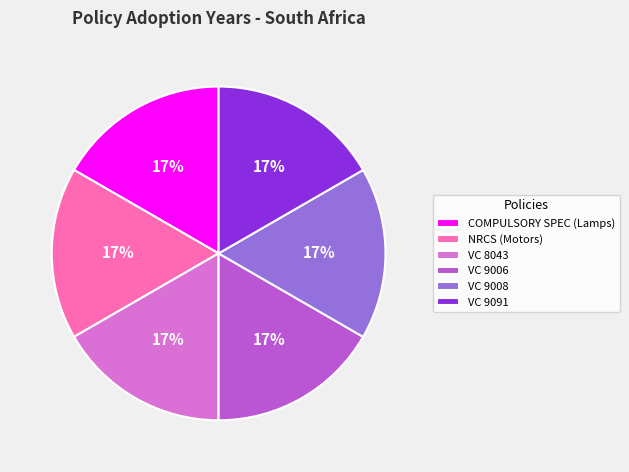

To the nearest percent, what is the average slice percentage?

17%